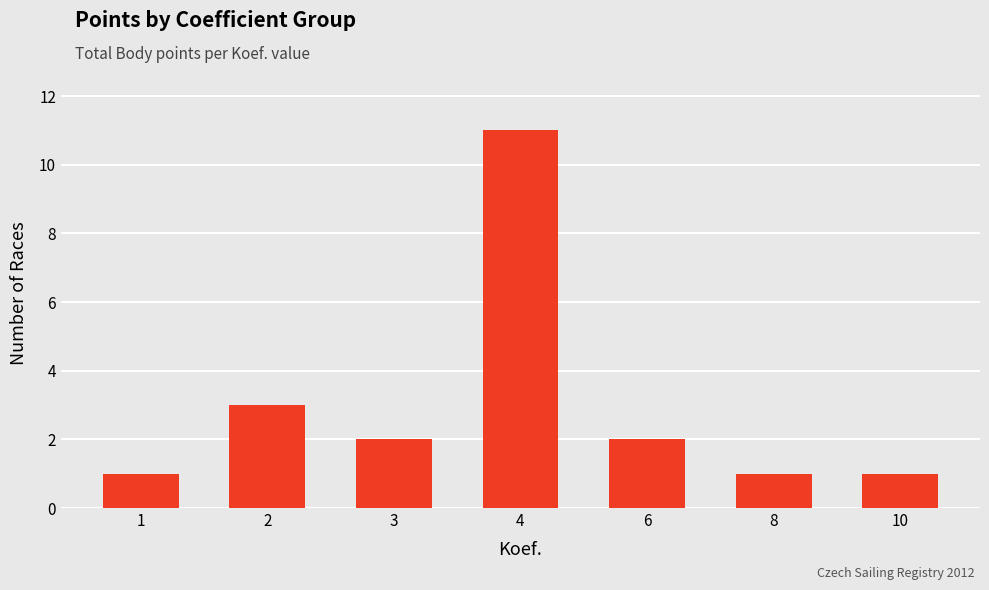

What is the sum of the values at 8 and 3?

3